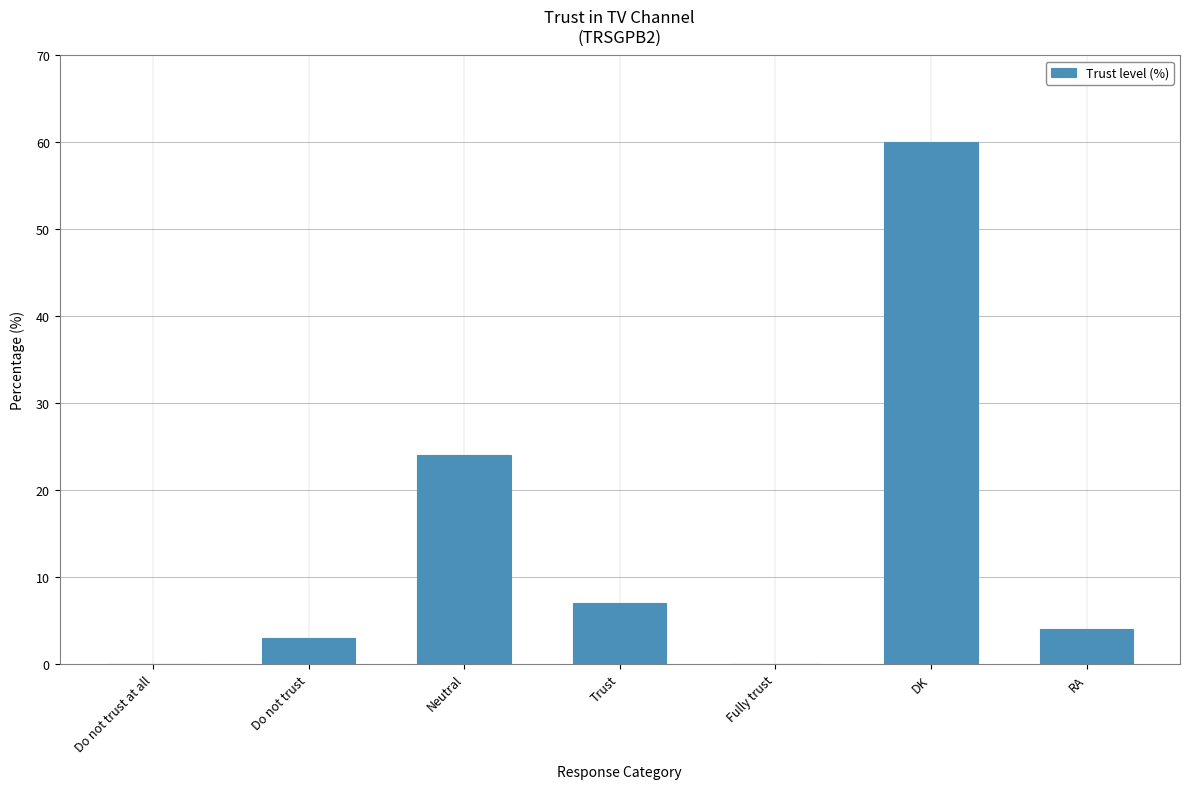

What is the maximum value shown in the chart?

60